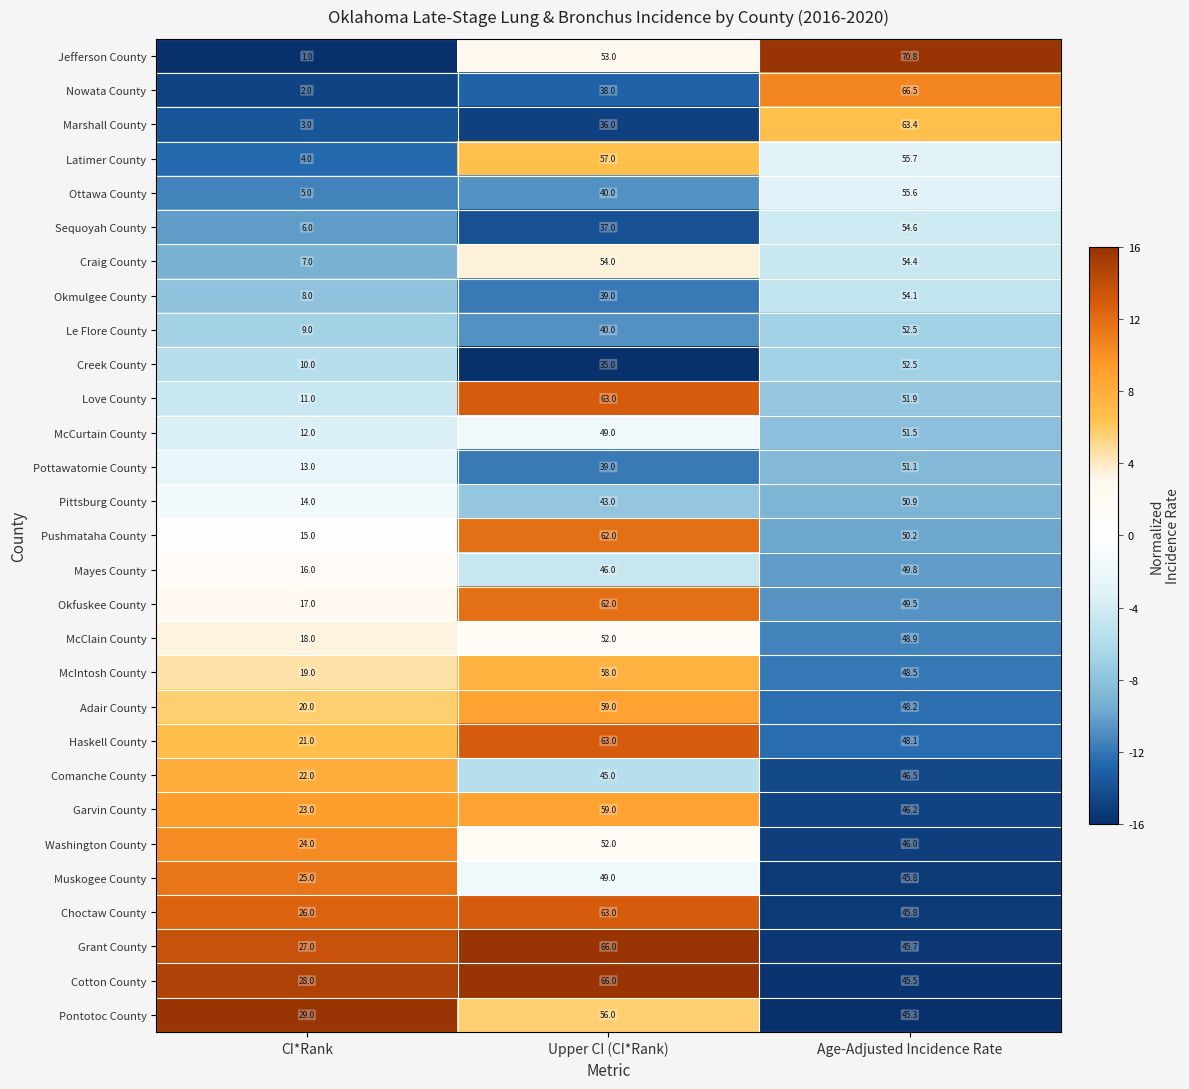

Which category has the lowest value in the Jefferson County series?

CI*Rank